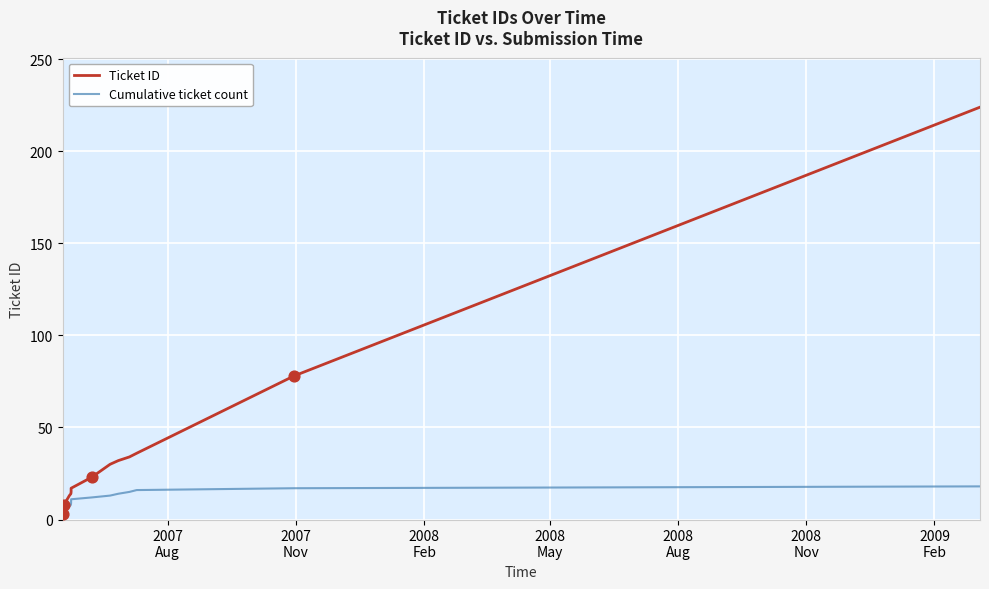

What are all the series names shown in the legend?

Ticket ID, Cumulative ticket count